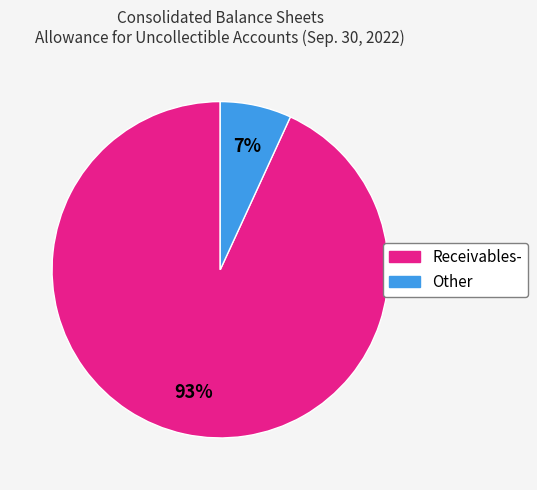

How many slices are in this pie chart?

2